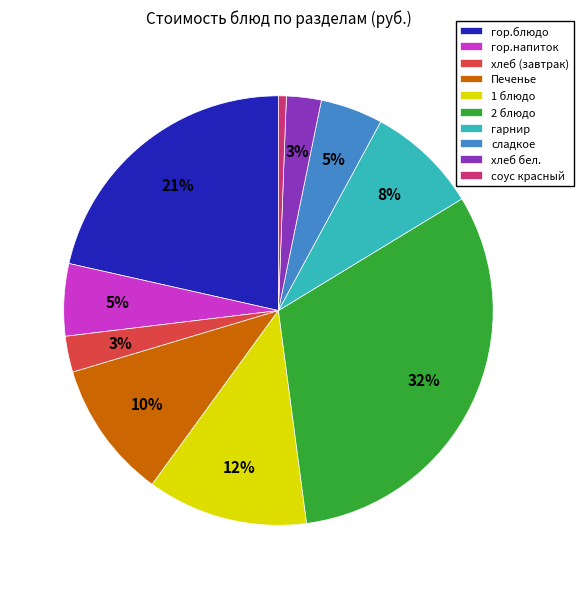

Which slice is the largest?

2 блюдо